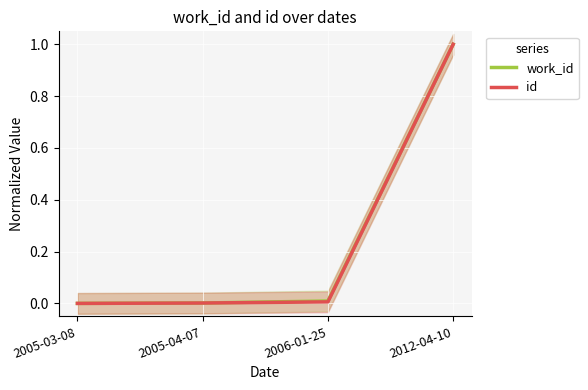

At which category does the chart reach its minimum across all series?

2005-03-08